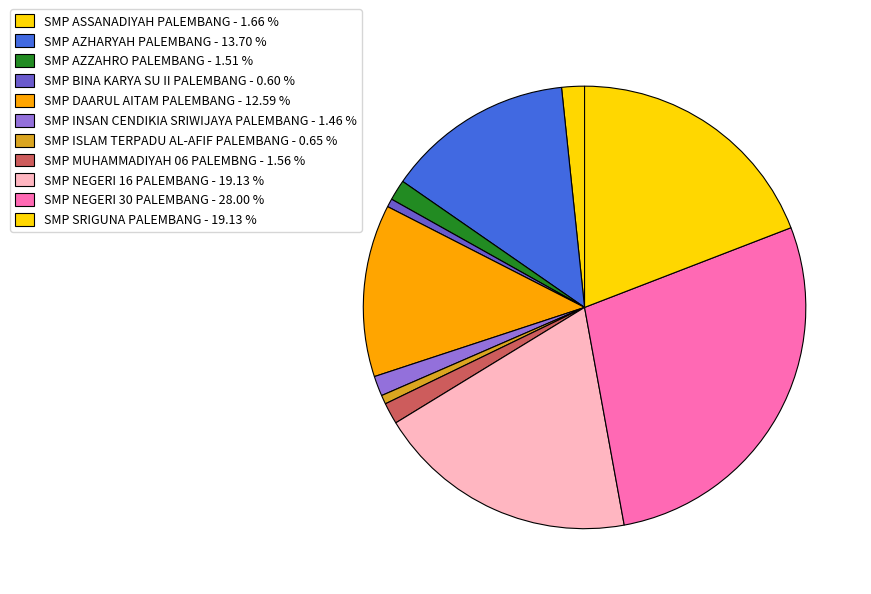

What is the ratio of the value at SMP ISLAM TERPADU AL-AFIF PALEMBANG to the value at SMP AZZAHRO PALEMBANG?

0.4